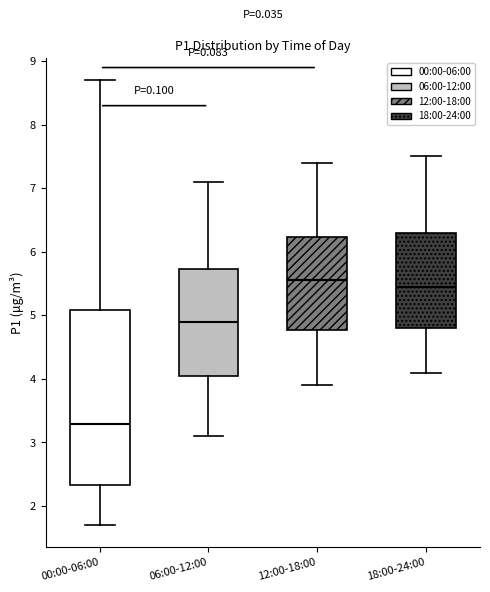

Reading left to right, read every box against the y-axis: the position of its median line, the range the box covers, and the ends of its whiskers. The values are not printed on the chart, so give them approximately, as read against the axis.

00:00-06:00: median 3.3, box 2.3 to 5.1, whiskers 1.7 to 8.7
06:00-12:00: median 4.9, box 4.1 to 5.7, whiskers 3.1 to 7.1
12:00-18:00: median 5.6, box 4.8 to 6.2, whiskers 3.9 to 7.4
18:00-24:00: median 5.5, box 4.8 to 6.3, whiskers 4.1 to 7.5